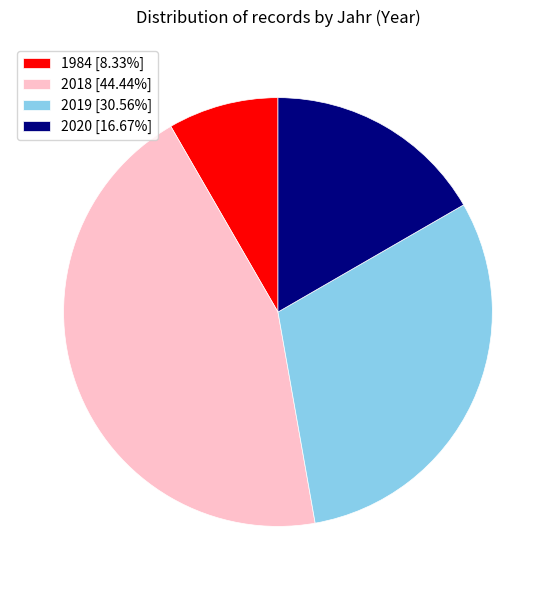

Combined, do 2018 [44.44%] and 1984 [8.33%] account for over 50%?

Yes